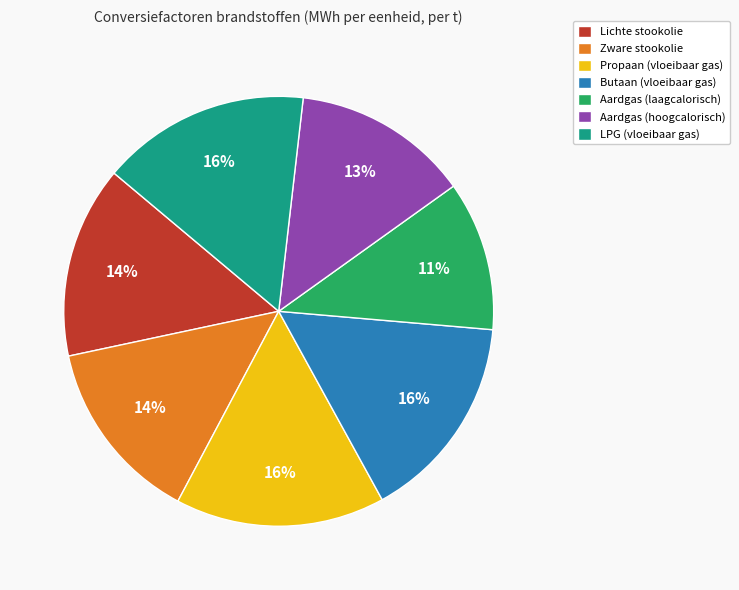

Count the number of slices in the pie.

7